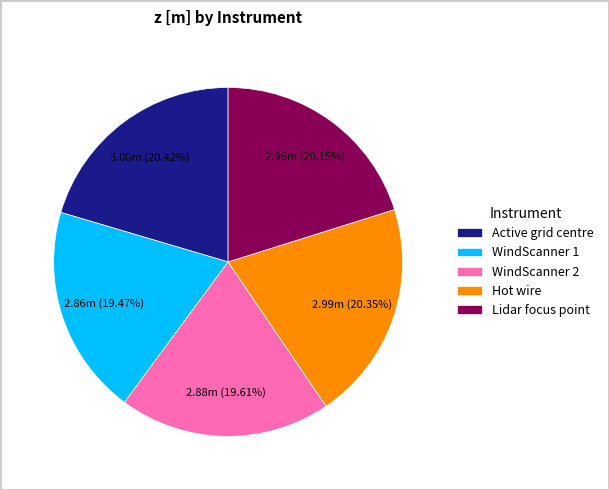

Does Hot wire account for over 50% of the chart?

No